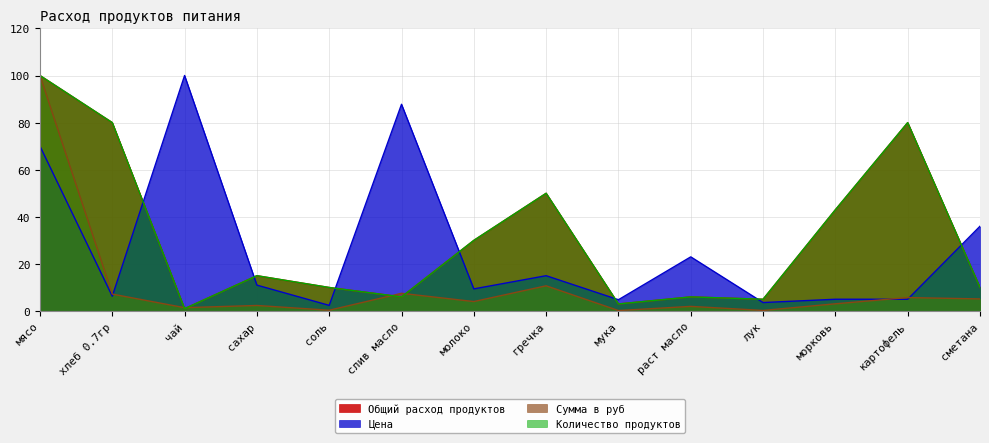

What is the value of the Количество продуктов point at the 2nd from the left?

80.0